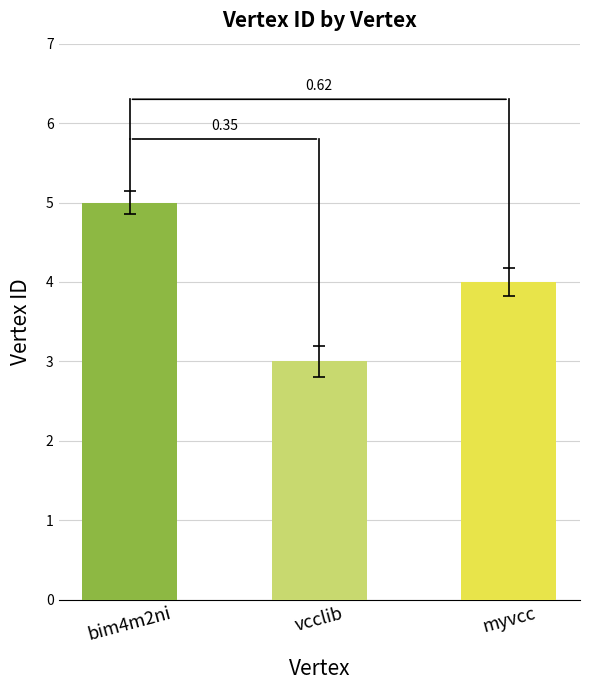

Are the bars horizontal?

No